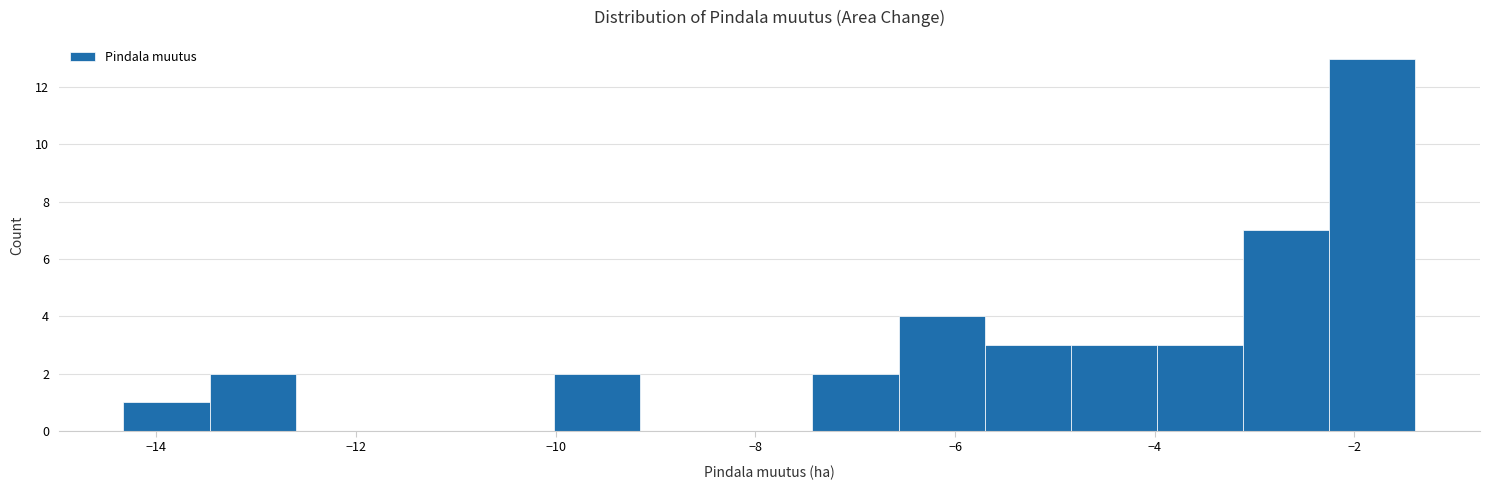

Which range on the x-axis has the tallest bar?

-2.2 to -1.4